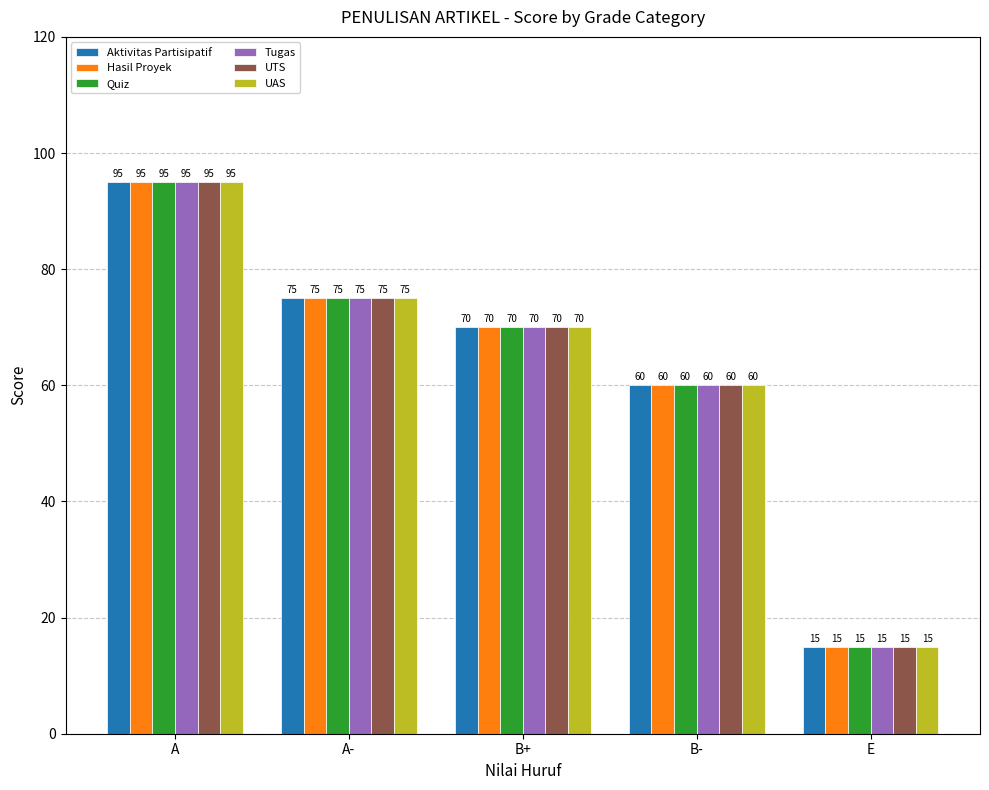

Are the bars horizontal?

No